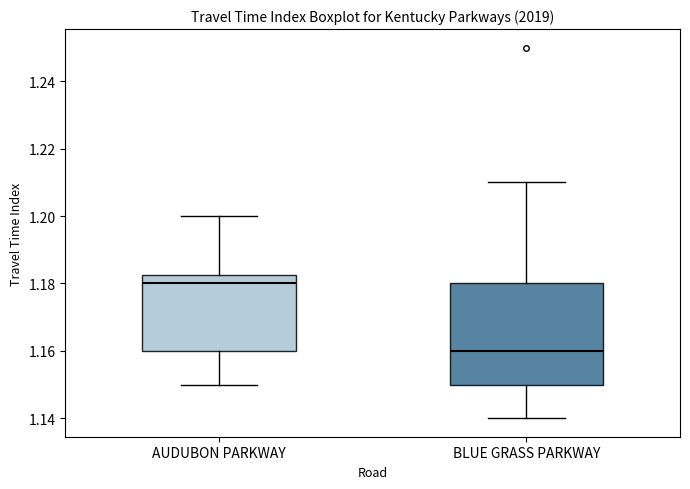

Comparing the boxes themselves (not the whiskers), which one is the tallest?

BLUE GRASS PARKWAY